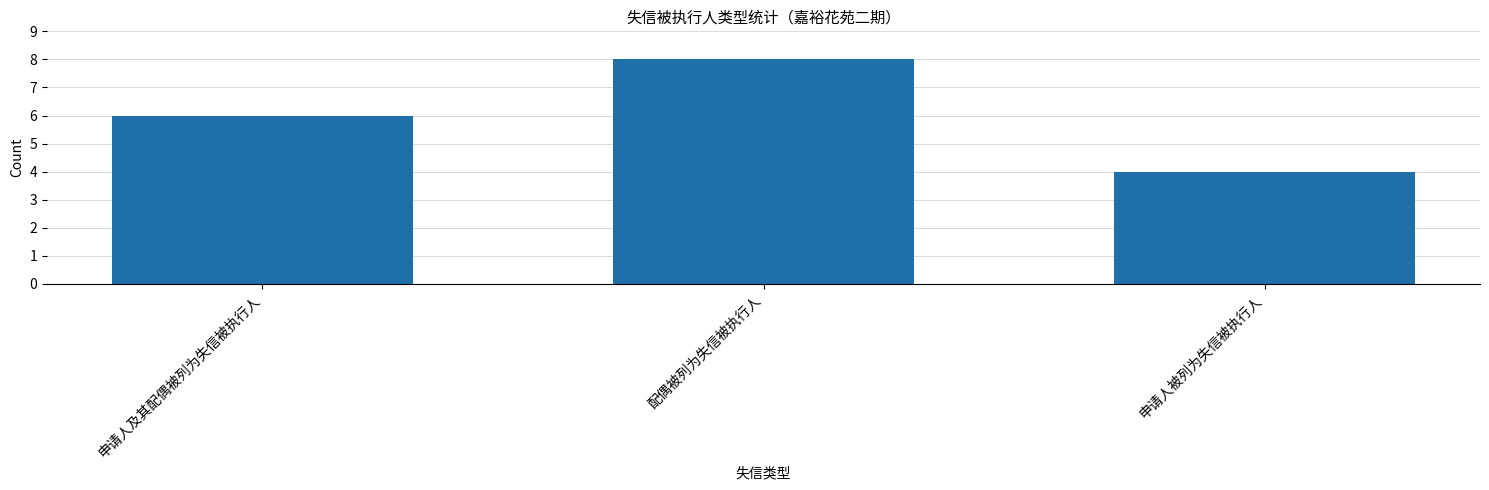

List the labels in order of value, smallest first.

申请人被列为失信被执行人, 申请人及其配偶被列为失信被执行人, 配偶被列为失信被执行人